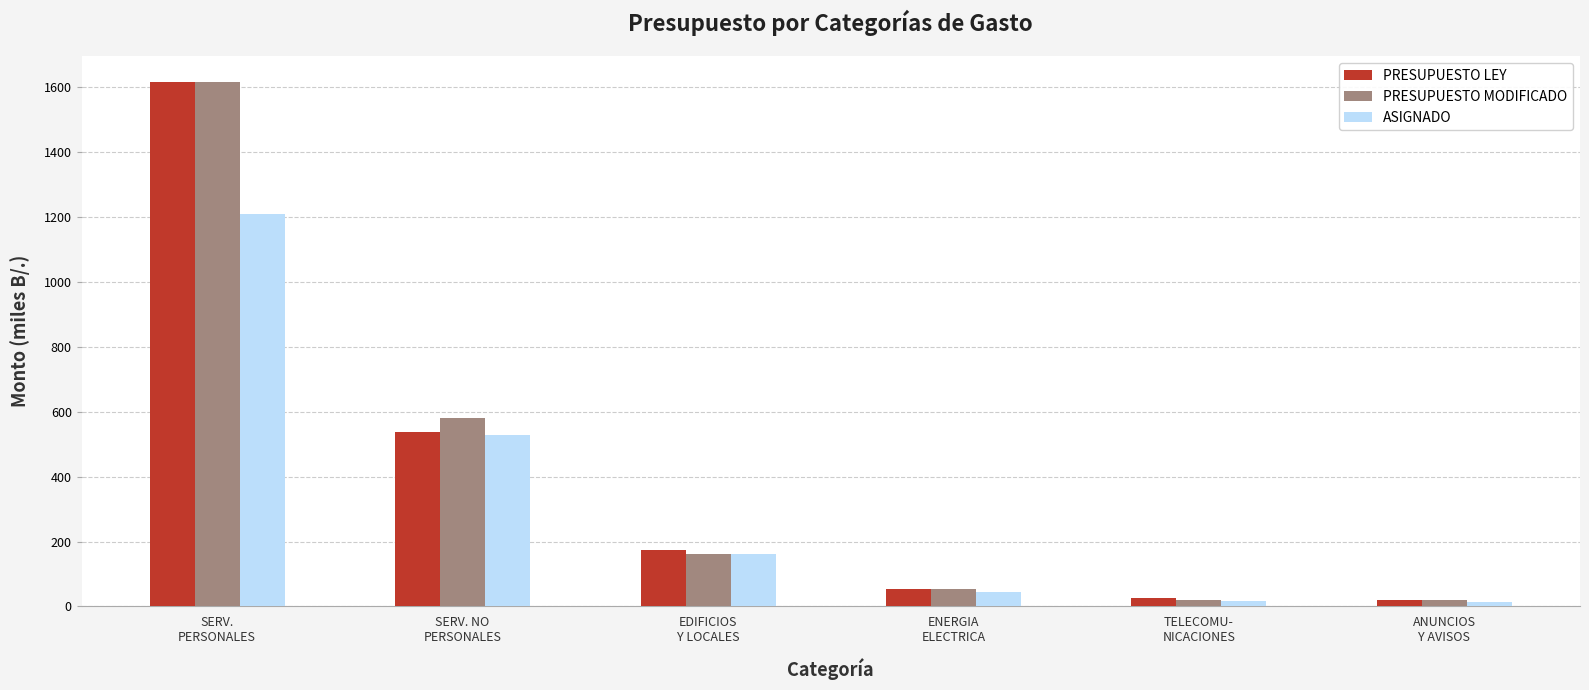

What is the label of the 1st bar from the right?

ANUNCIOS
Y AVISOS